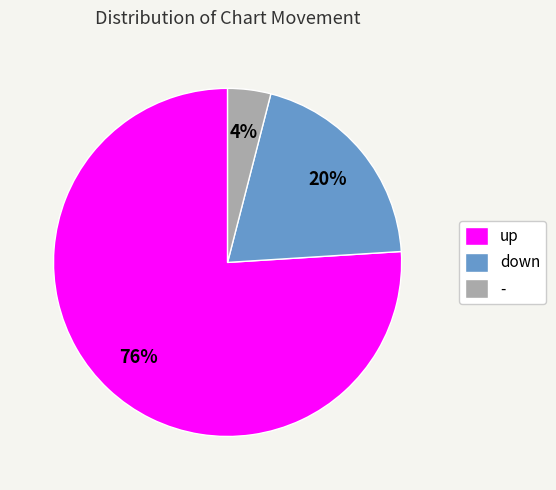

Combined, do down and - account for over 50%?

No